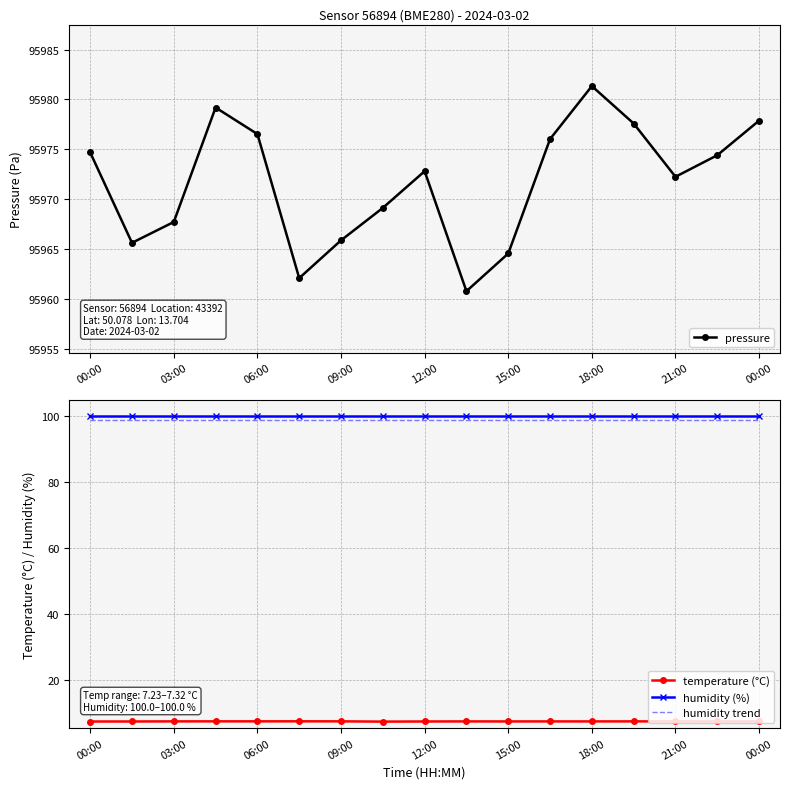

Count the number of data series in this chart.

4